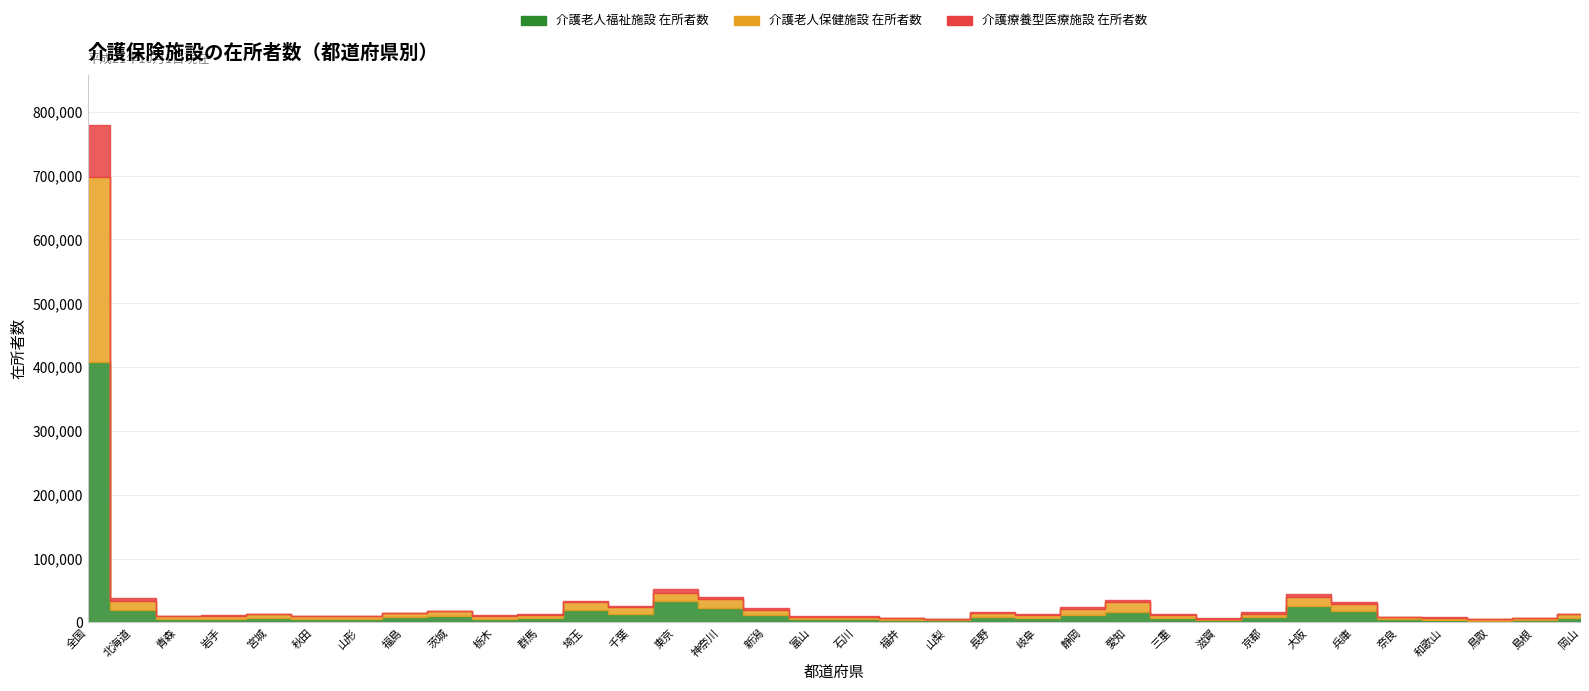

Reading right to left, list all the values displayed in this chart.

介護老人福祉施設 在所者数: 岡山=7640	島根=4320	鳥取=2683	和歌山=4531	奈良=4873	兵庫=17899	大阪=25094	京都=8526	滋賀=4014	三重=6223	愛知=17041	静岡=12419	岐阜=7296	長野=8612	山梨=3236	福井=3903	石川=5313	富山=4814	新潟=11354	神奈川=21900	東京=32891	千葉=13476	埼玉=18941	群馬=7156	栃木=5833	茨城=9815	福島=8117	山形=6037	秋田=5504	宮城=6302	岩手=5891	青森=4720	北海道=19484	全国=408622
介護老人保健施設 在所者数: 岡山=5173	島根=1903	鳥取=2663	和歌山=3100	奈良=2944	兵庫=11671	大阪=15109	京都=5222	滋賀=1942	三重=5292	愛知=14380	静岡=8909	岐阜=5070	長野=6321	山梨=2463	福井=2618	石川=3359	富山=3719	新潟=8792	神奈川=15095	東京=13398	千葉=11003	埼玉=12372	群馬=4915	栃木=4569	茨城=7706	福島=5950	山形=3451	秋田=4410	宮城=6580	岩手=4990	青森=4657	北海道=13732	全国=289273
介護療養型医療施設 在所者数: 岡山=1021	島根=566	鳥取=283	和歌山=621	奈良=867	兵庫=3171	大阪=4128	京都=3180	滋賀=634	三重=1045	愛知=3408	静岡=3100	岐阜=623	長野=1455	山梨=201	福井=691	石川=1215	富山=2170	新潟=2020	神奈川=2441	東京=6528	千葉=2070	埼玉=2801	群馬=960	栃木=593	茨城=1177	福島=698	山形=296	秋田=140	宮城=439	岩手=585	青森=986	北海道=5405	全国=82007